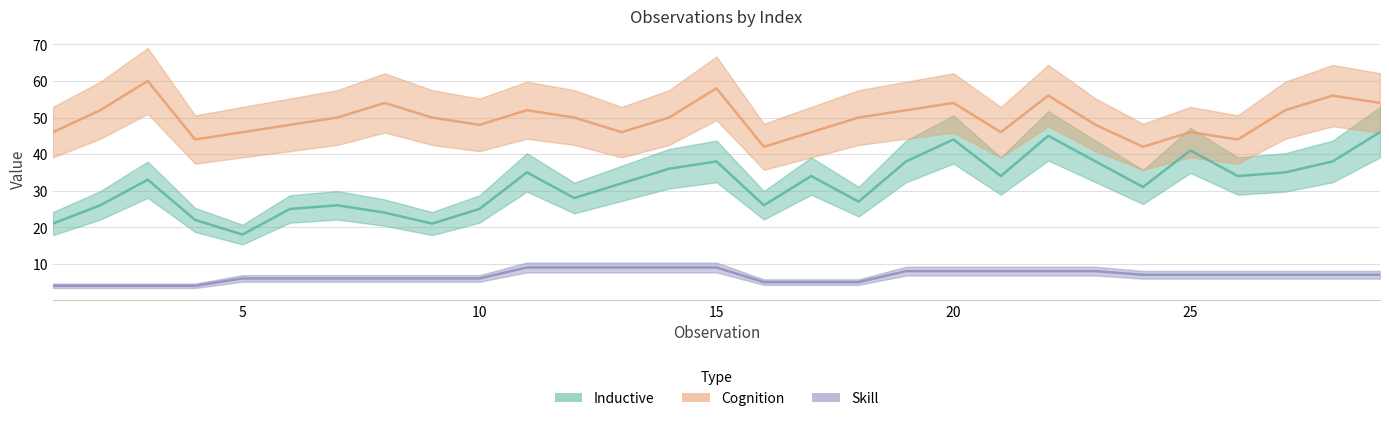

Reading right to left, extract all data points from this chart.

Inductive: 46	38	35	34	41	31	38	45	34	44	38	27	34	26	38	36	32	28	35	25	21	24	26	25	18	22	33	26	21
Cognition: 54	56	52	44	46	42	48	56	46	54	52	50	46	42	58	50	46	50	52	48	50	54	50	48	46	44	60	52	46
Skill: 7	7	7	7	7	7	8	8	8	8	8	5	5	5	9	9	9	9	9	6	6	6	6	6	6	4	4	4	4